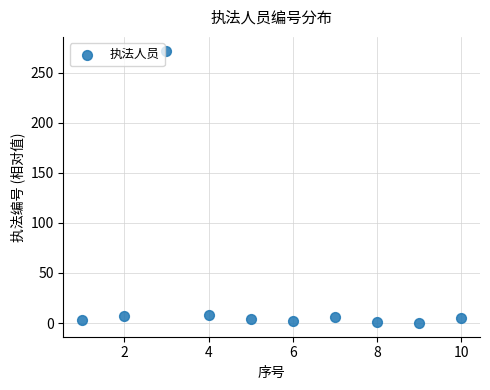

What is the average Y value?

31